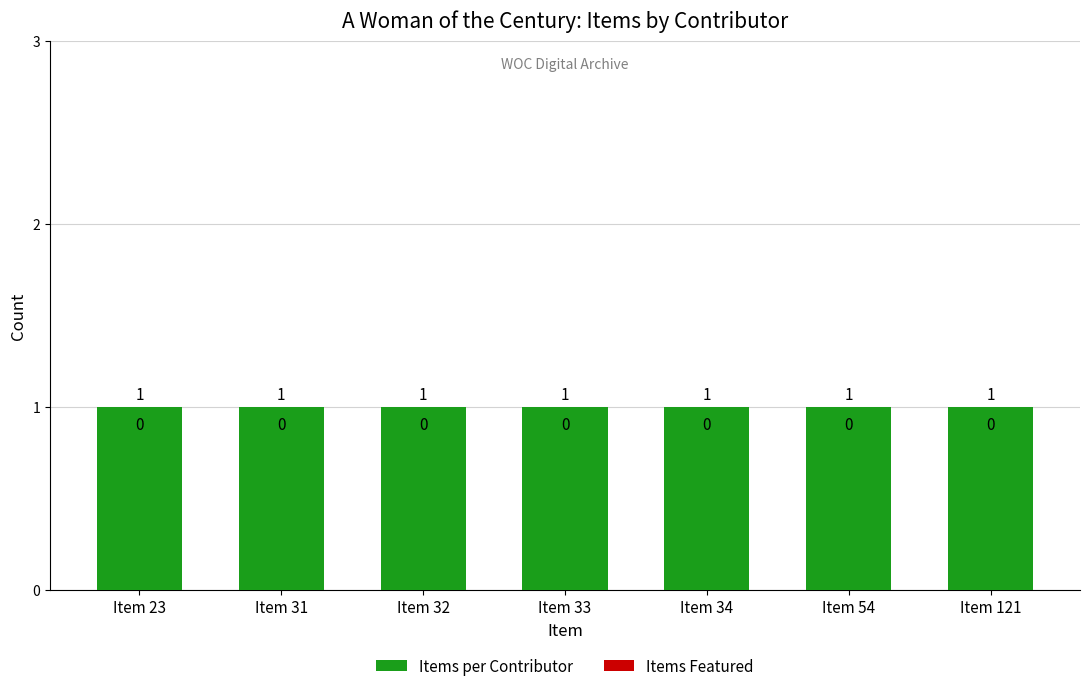

What is the lowest value of the Items per Contributor series?

1